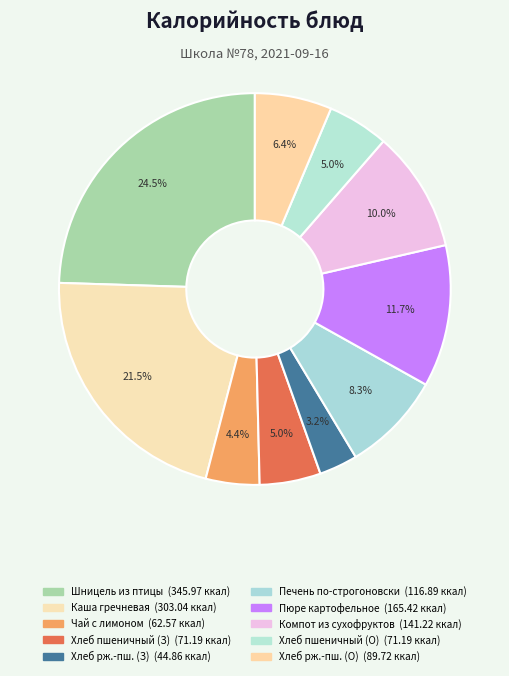

Does any single category account for the majority?

No